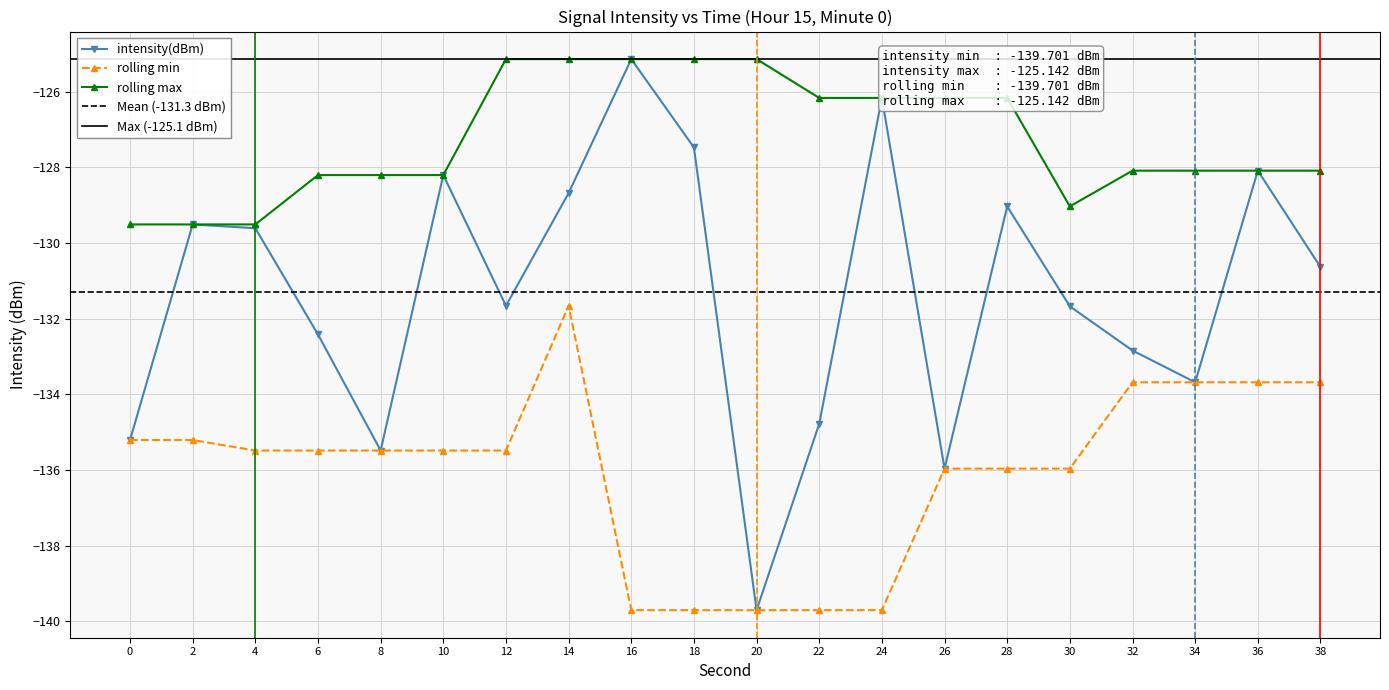

Where does the rolling min series first go above -135?

14